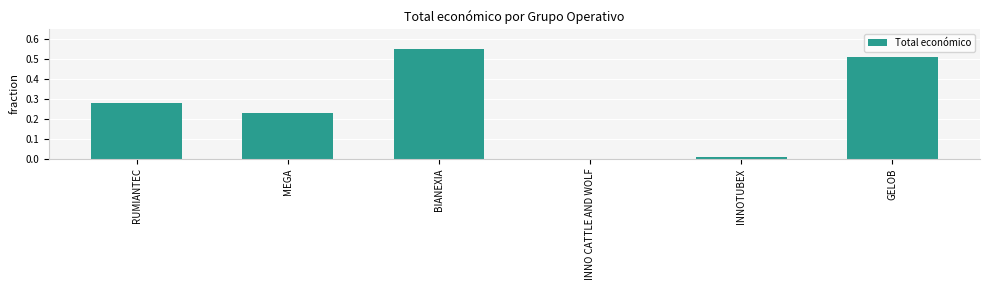

Is it true that the value at INNOTUBEX is 17454?

False